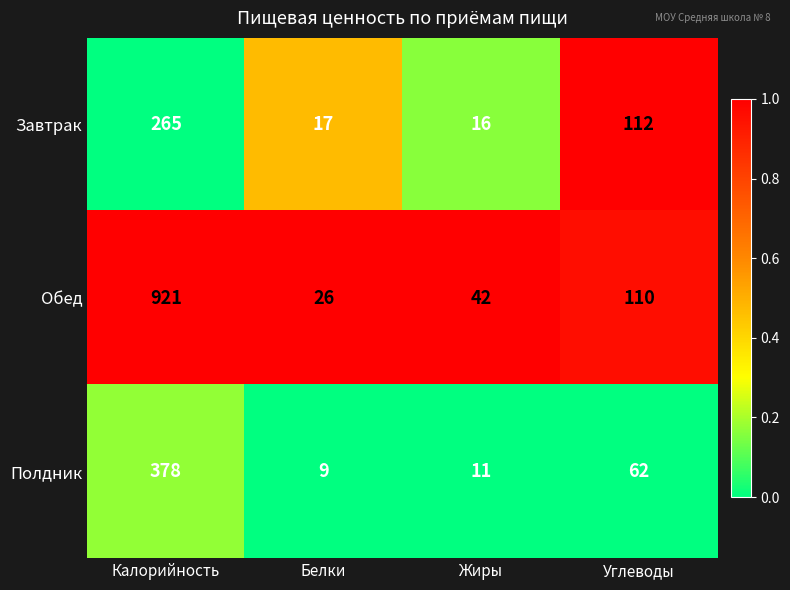

The value of Обед at Жиры is 10. True or false?

False